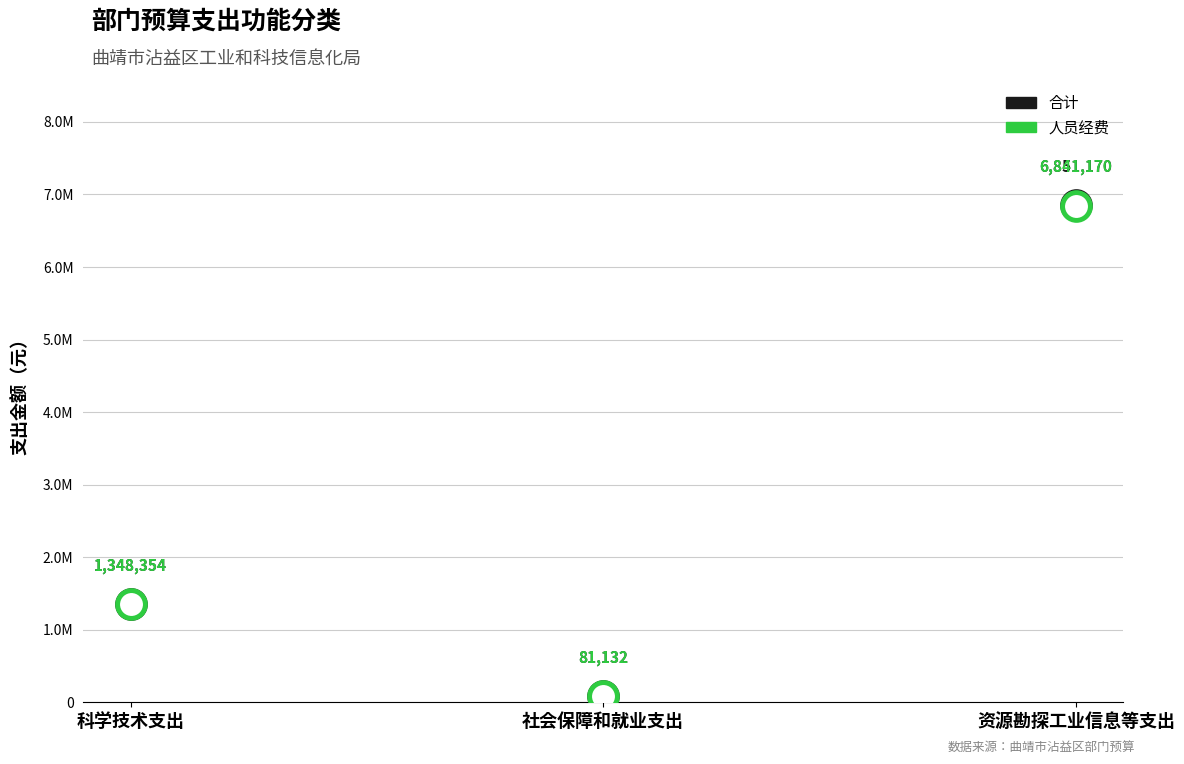

Which series has the largest Y range (max minus min)?

合计